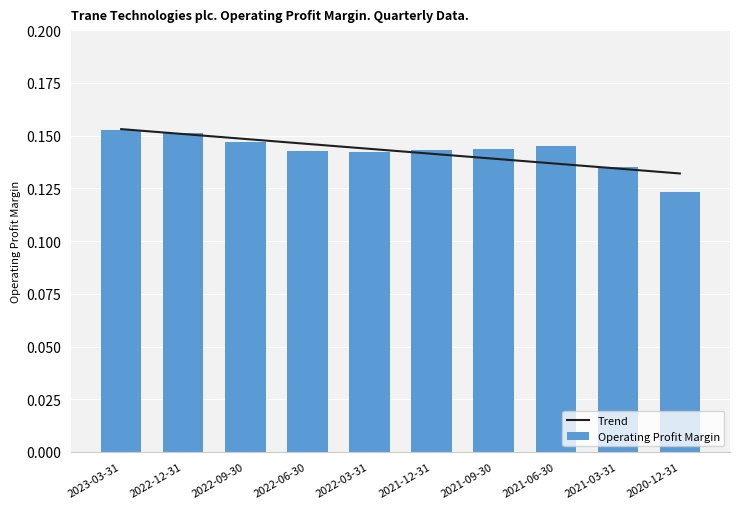

Where is the data nearest to the value 0?

2020-12-31